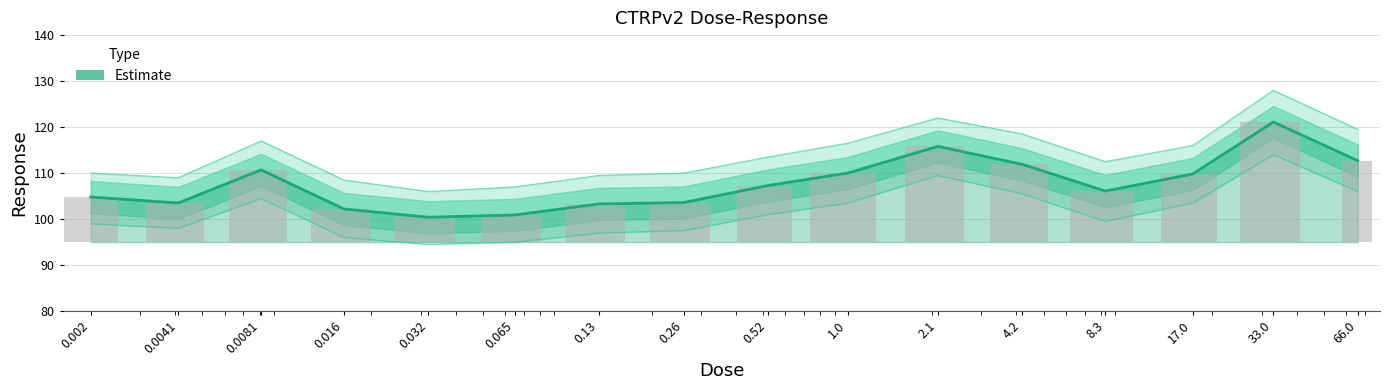

What is the label of the 3rd bar from the left?

0.0081